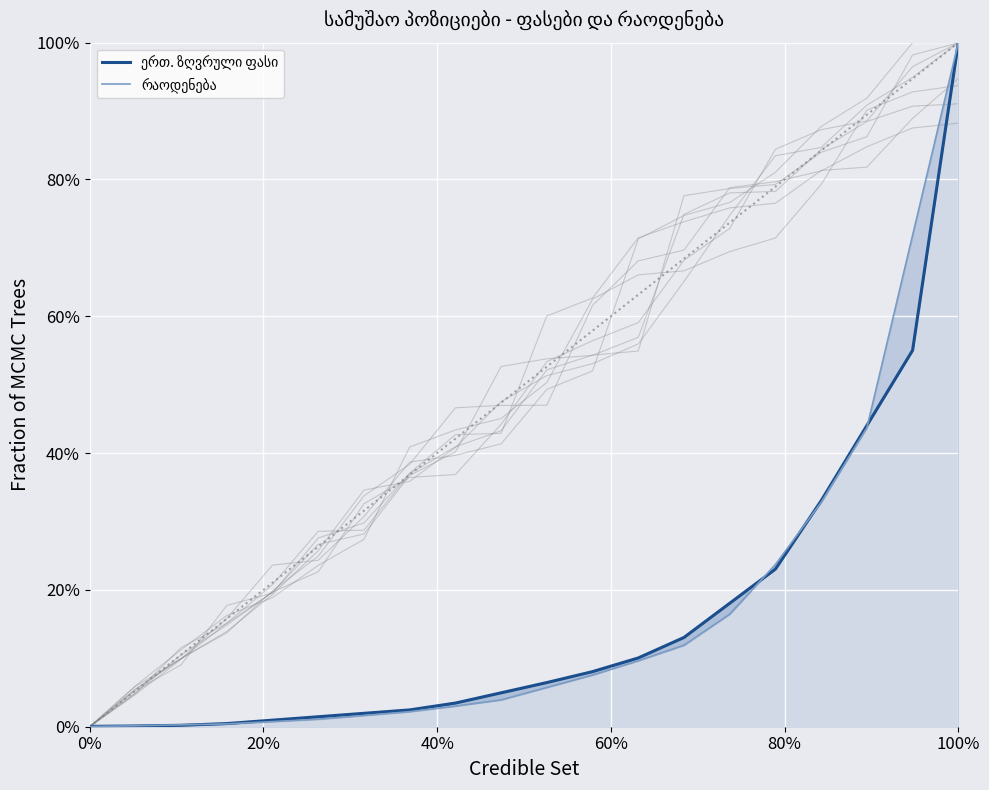

Reading left to right, what are all the values shown in this chart?

ერთ. ზღვრული ფასი: 0.0	0.0	0.0	0.0	0.0	0.0	0.0	0.0	0.0	0.0	0.1	0.1	0.1	0.1	0.2	0.2	0.3	0.4	0.6	1.0
რაოდენება: 0.0	0.0	0.0	0.0	0.0	0.0	0.0	0.0	0.0	0.0	0.1	0.1	0.1	0.1	0.2	0.2	0.3	0.4	0.7	1.0